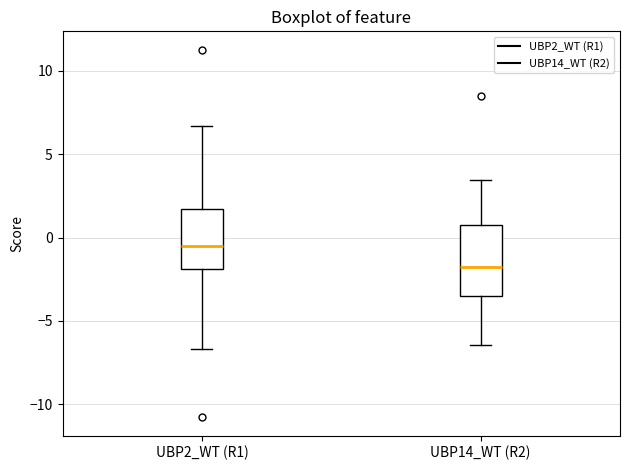

Reading left to right, read every box against the y-axis: the position of its median line, the range the box covers, and the ends of its whiskers. The values are not printed on the chart, so give them approximately, as read against the axis.

UBP2_WT (R1): median -0.5, box -2.0 to 1.5, whiskers -6.5 to 6.5
UBP14_WT (R2): median -2.0, box -3.5 to 1.0, whiskers -6.5 to 3.5